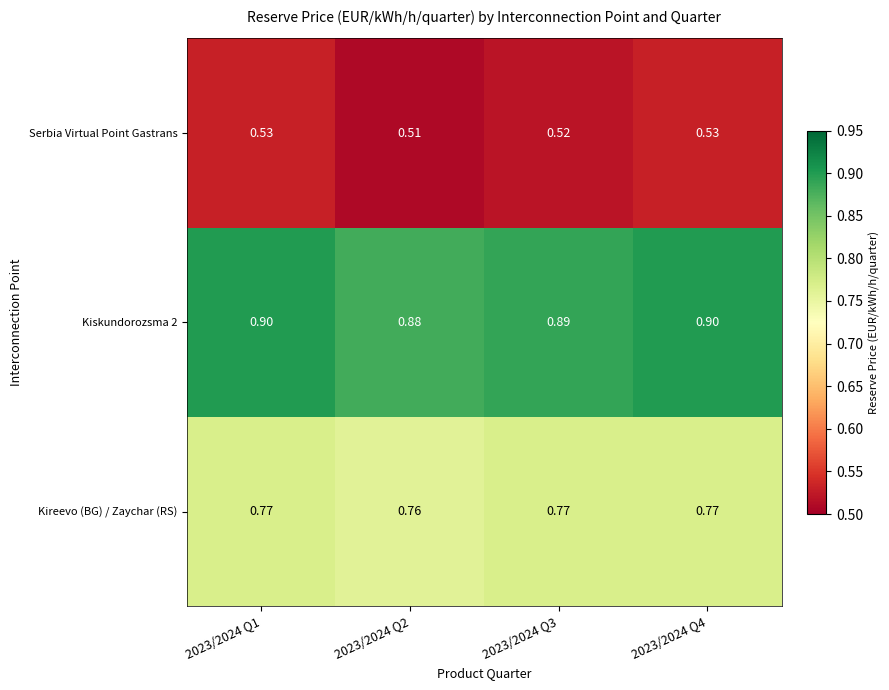

Is the value of Kiskundorozsma 2 at 2023/2024 Q1 greater than the value of Serbia Virtual Point Gastrans at 2023/2024 Q1?

Yes